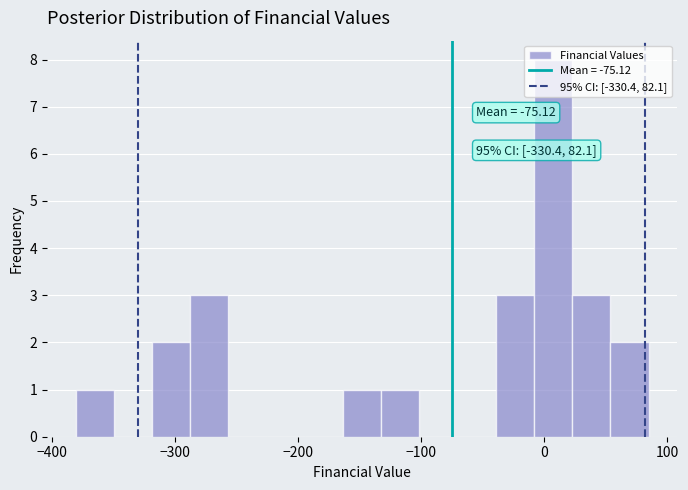

Around what value on the x-axis is the tallest bar? Give the approximate position of its centre, as read against the axis.

10